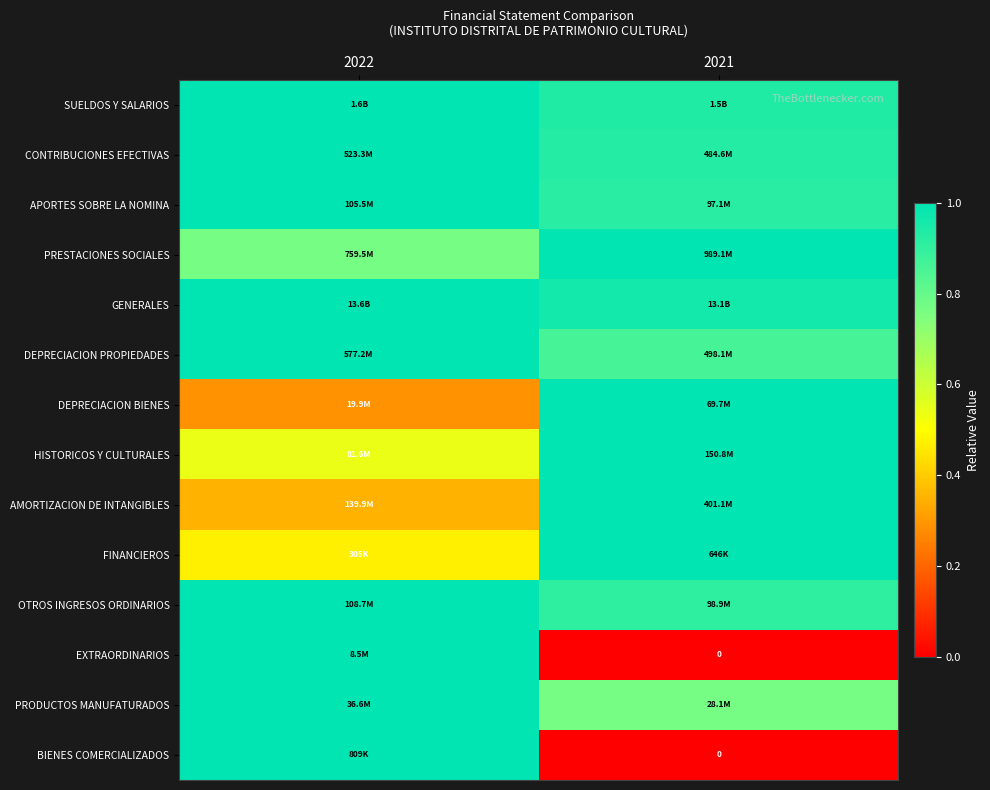

At how many categories does at least one series exceed 0?

2